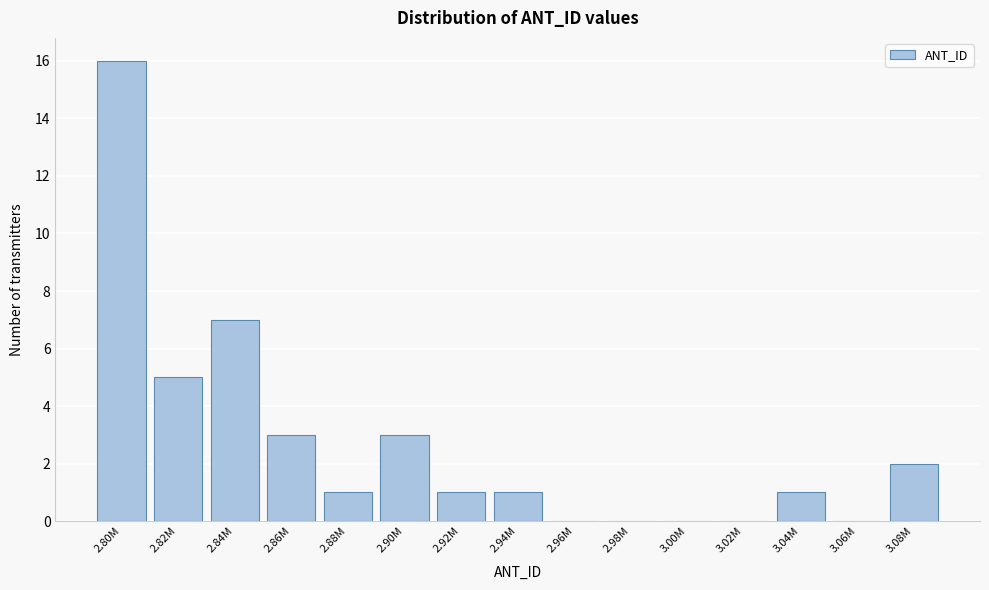

Reading left to right, what are all the values shown in this chart?

2.80M=16	2.82M=5	2.84M=7	2.86M=3	2.88M=1	2.90M=3	2.92M=1	2.94M=1	2.96M=0	2.98M=0	3.00M=0	3.02M=0	3.04M=1	3.06M=0	3.08M=2